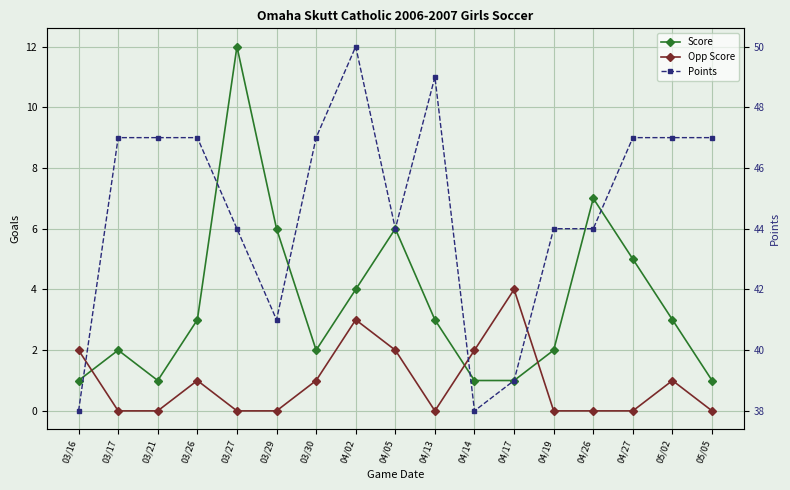

Rank the series by their maximum value, from highest to lowest.

Points, Score, Opp Score